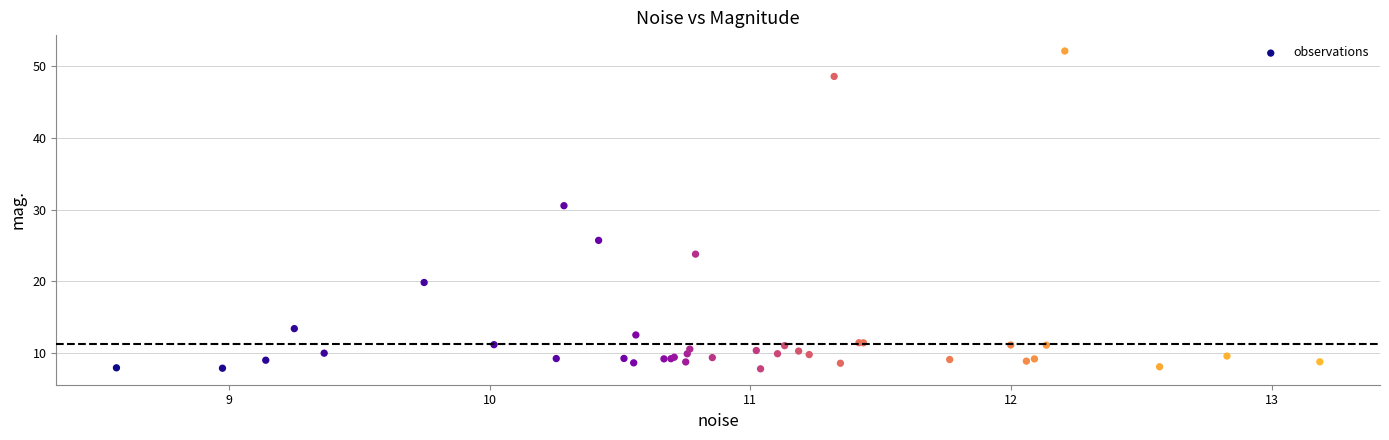

What Y value in the scatter plot is closest to 29?

30.6